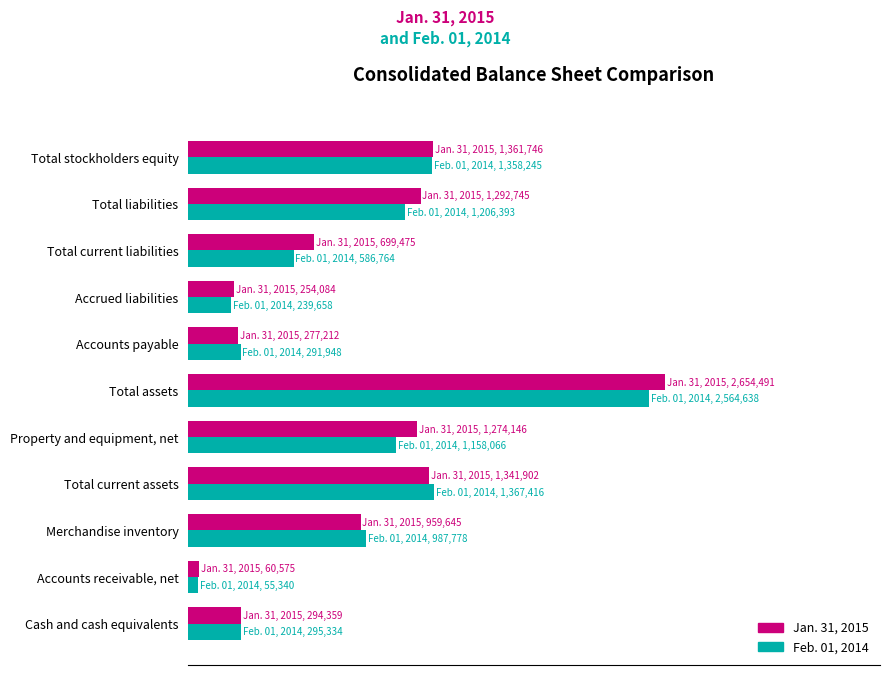

Which category has the lowest value across all series?

Accounts receivable, net